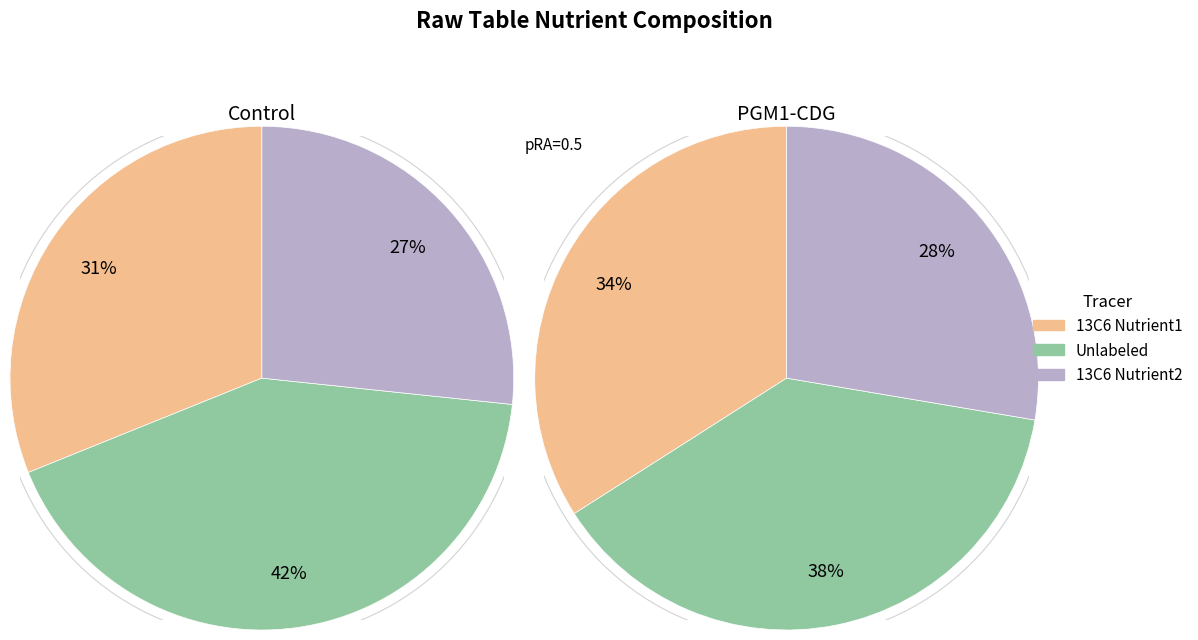

True or false: 4 accounts for 15% of the total.

False